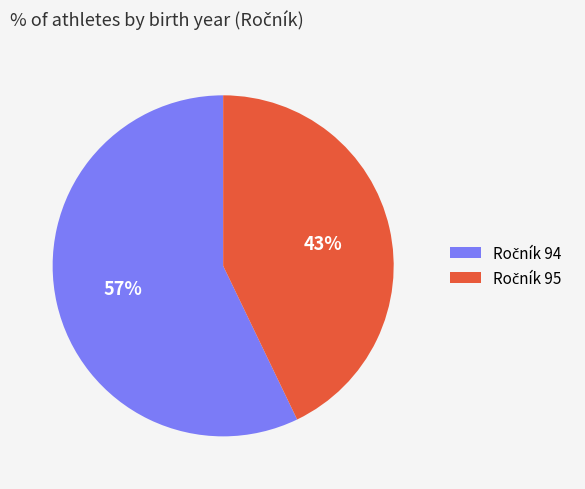

To the nearest percent, what is the difference between the largest and smallest slice percentages?

14%